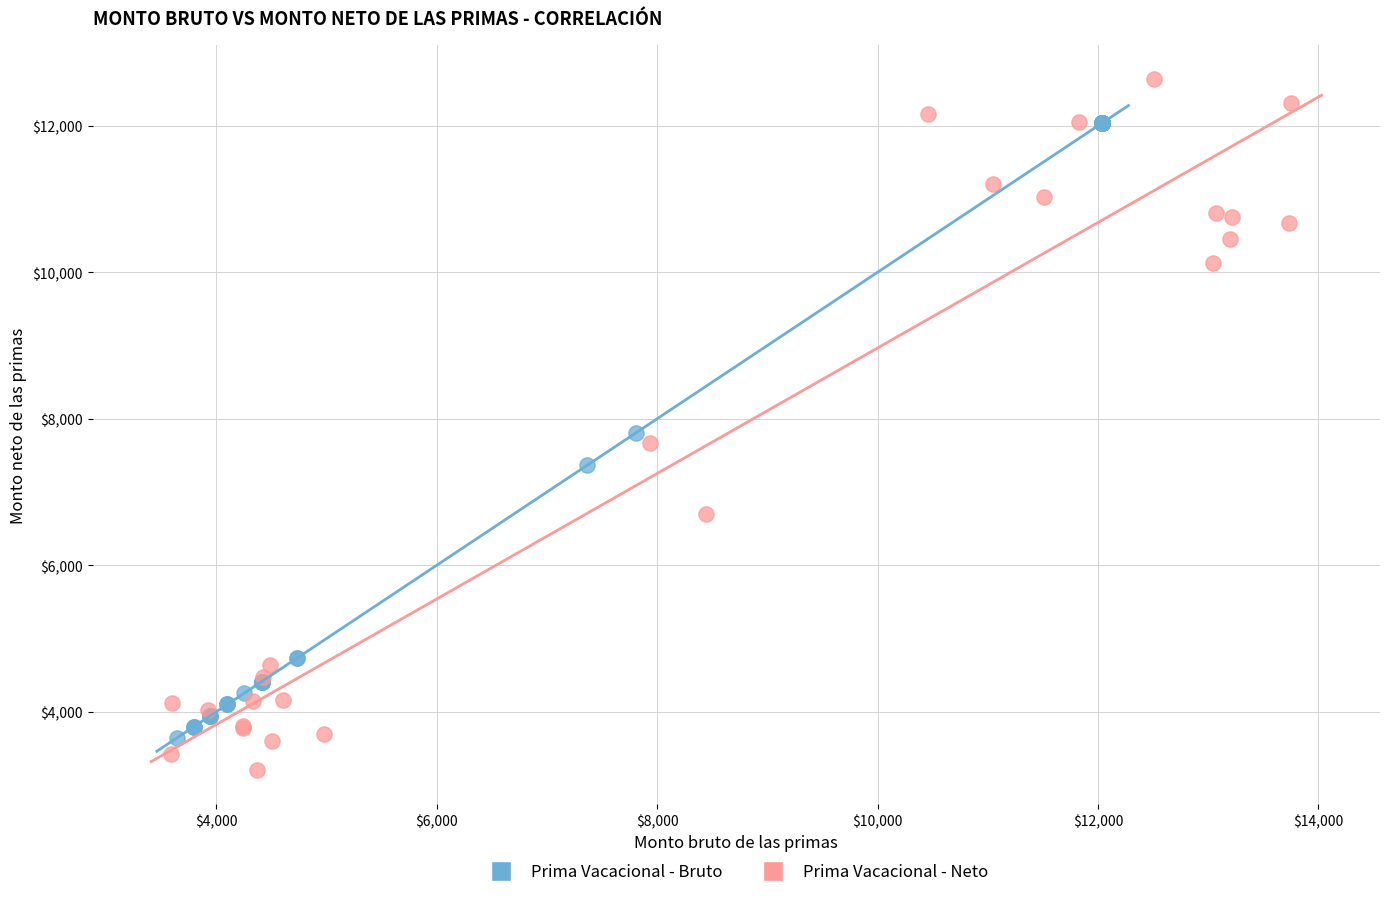

Which series has the largest Y range (max minus min)?

Prima Vacacional - Neto